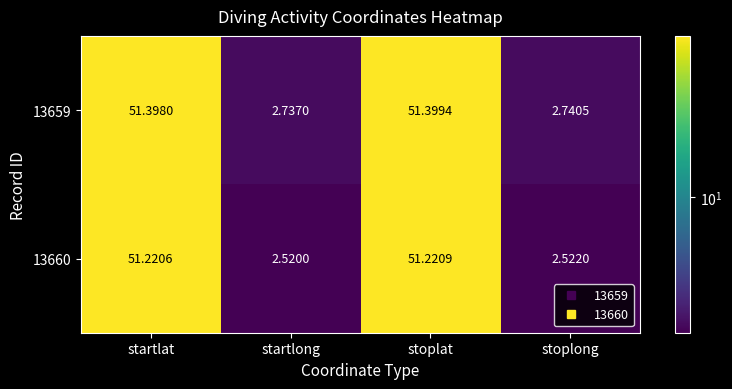

Between startlat and stoplat, which series saw the biggest shift?

13659